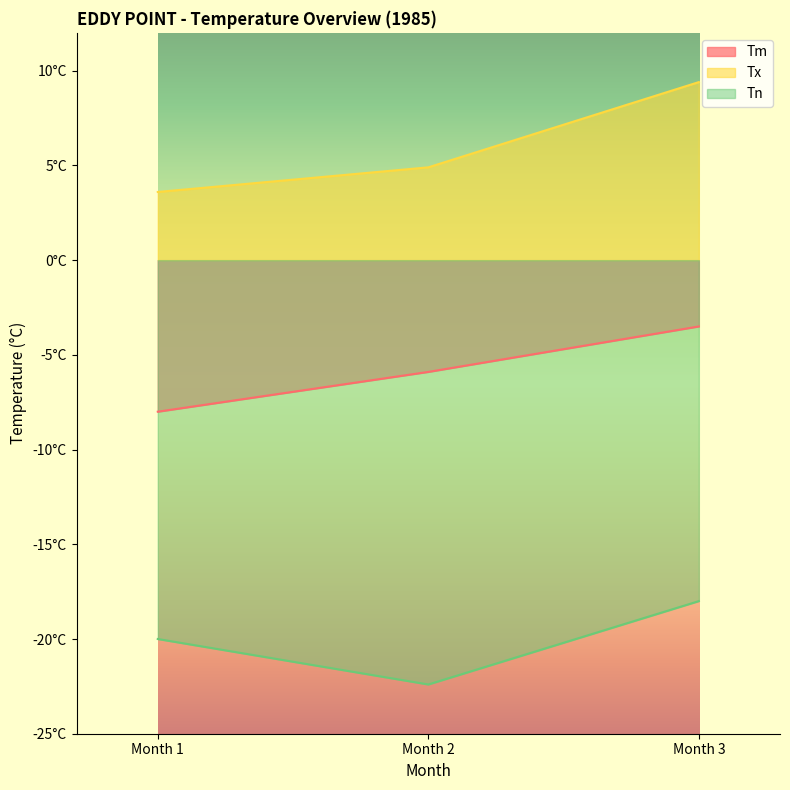

Which category has the lowest value in the Tn series?

Month 2